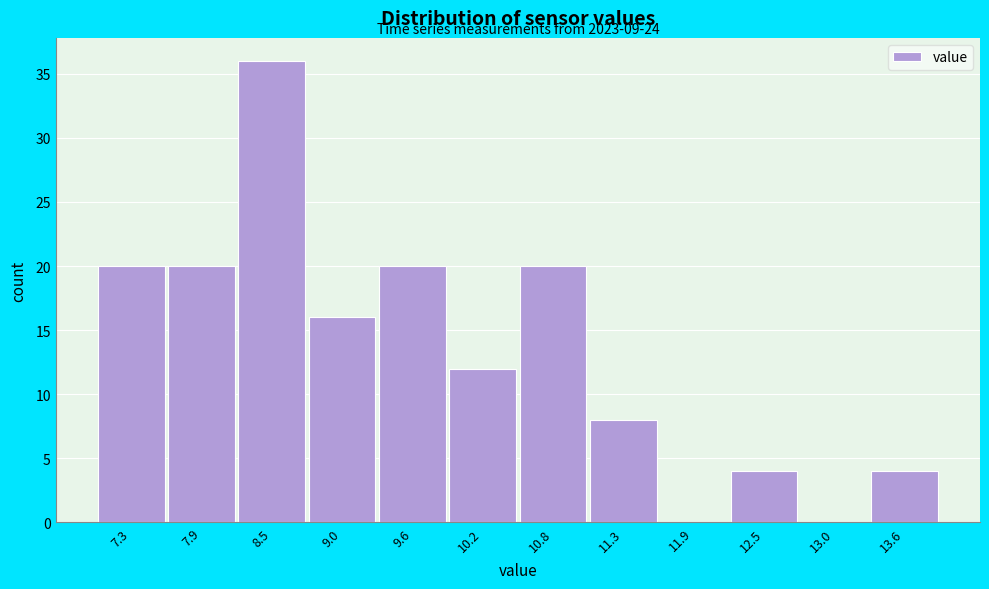

Over which range of the x-axis is the bar tallest?

8.2 to 8.8